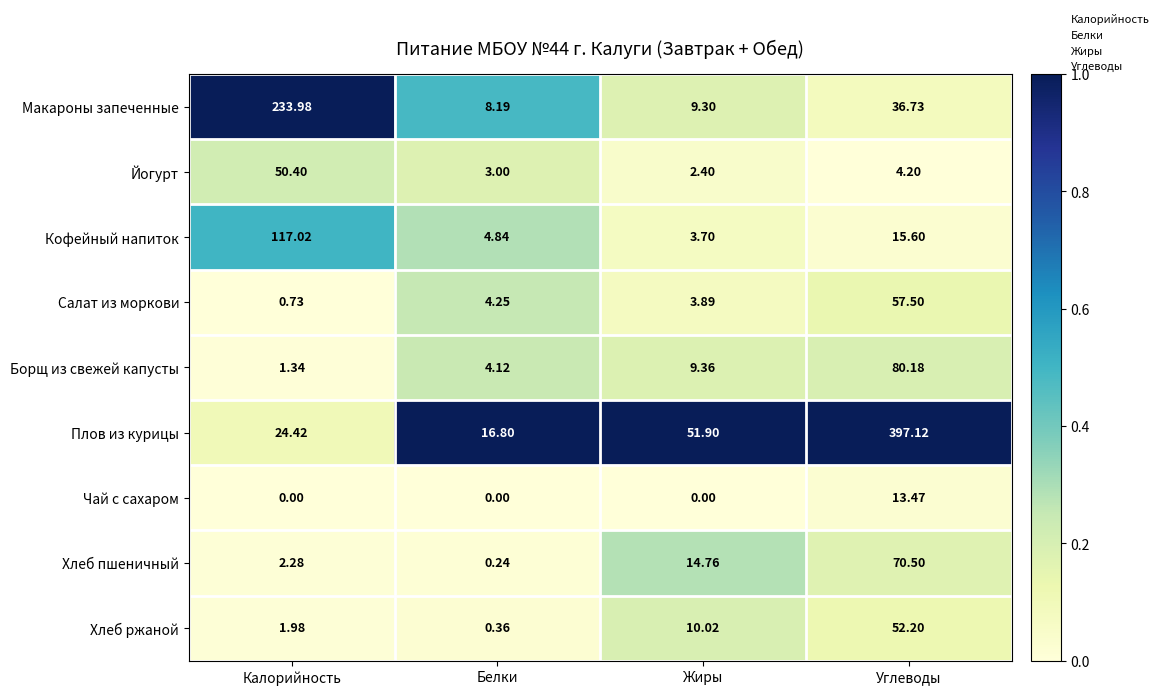

At which category does the chart reach its peak across all series?

Углеводы